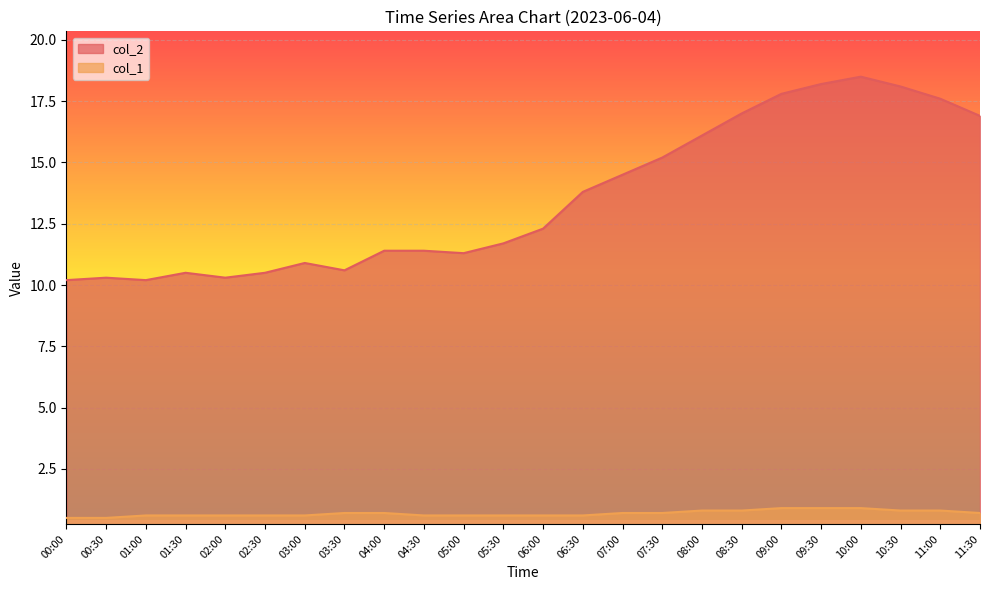

What position from the left is 08:00?

17